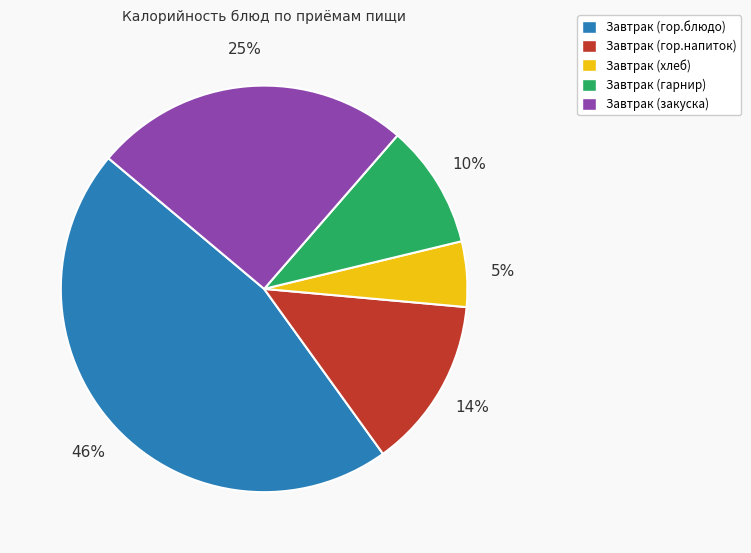

How many slices are in this pie chart?

5